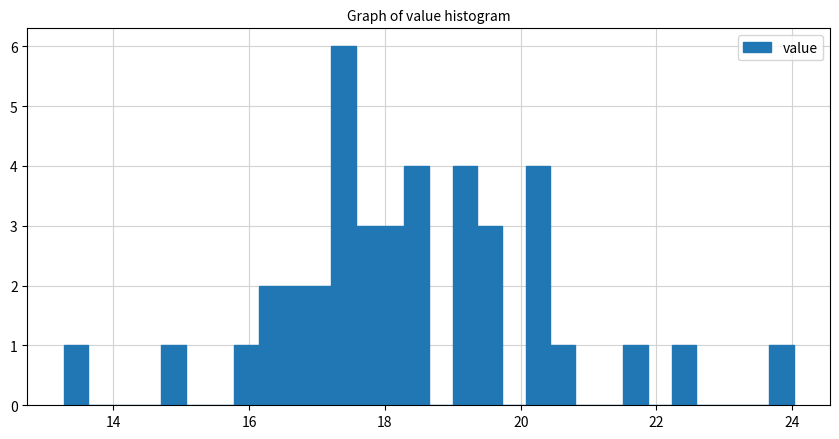

Around what value on the x-axis is the tallest bar? Give the approximate position of its centre, as read against the axis.

17.4